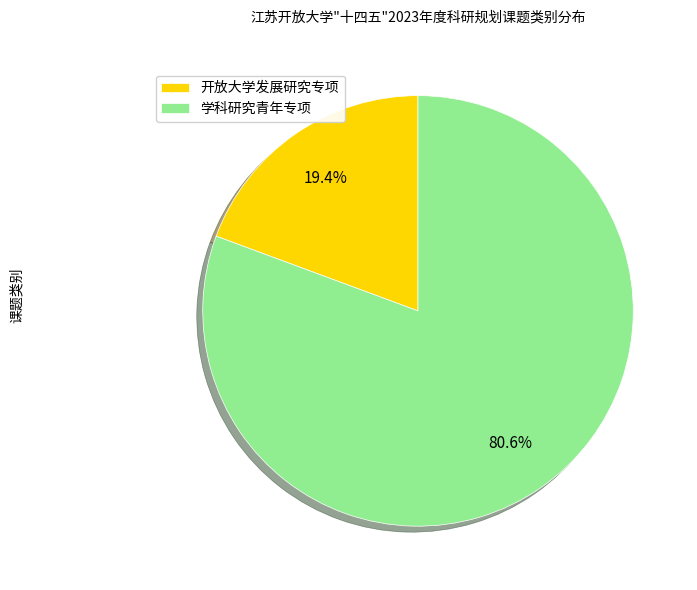

What percentage do 开放大学发展研究专项 and 学科研究青年专项 together represent?

100.0%